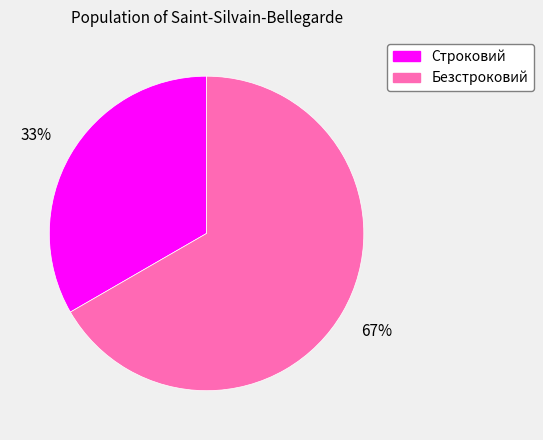

Is Безстроковий the majority of the pie?

Yes